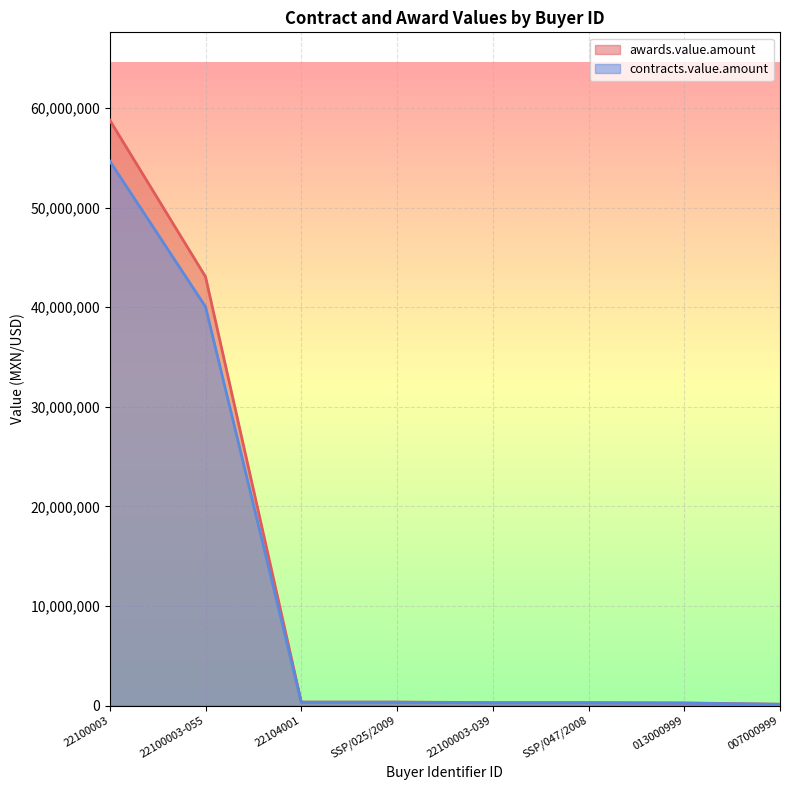

Reading left to right, list all the values displayed in this chart.

awards.value.amount: 22100003=58800000.0	22100003-055=43068000.0	22104001=348200.0	SSP/025/2009=348200.0	22100003-039=286700.0	SSP/047/2008=286700.0	013000999=257258.3	007000999=129000.0
contracts.value.amount: 22100003=54684000.0	22100003-055=40053240.0	22104001=323826.0	SSP/025/2009=323826.0	22100003-039=266631.0	SSP/047/2008=266631.0	013000999=239250.2	007000999=119970.0